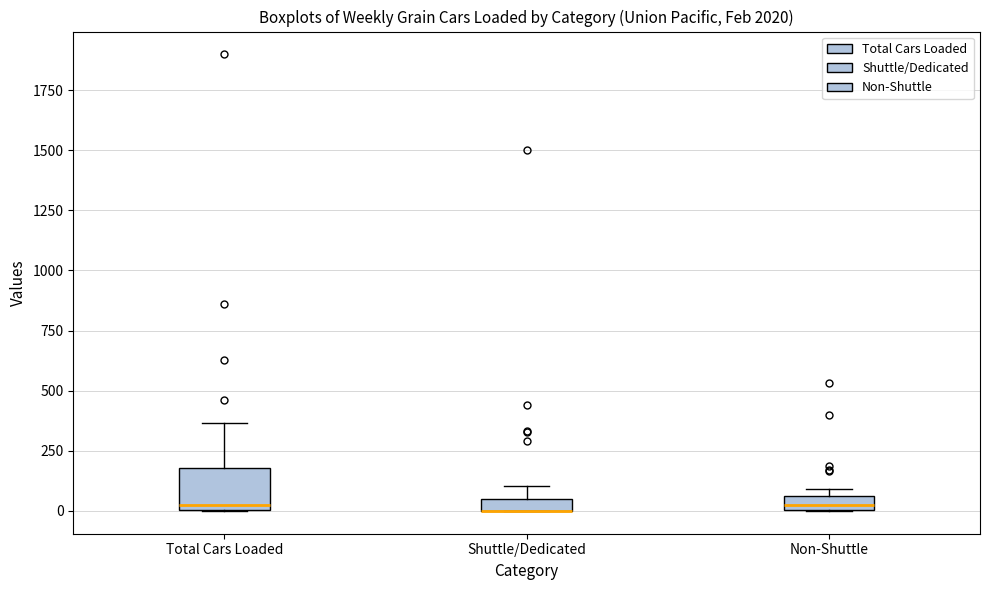

Comparing the boxes themselves (not the whiskers), which one is the tallest?

Total Cars Loaded